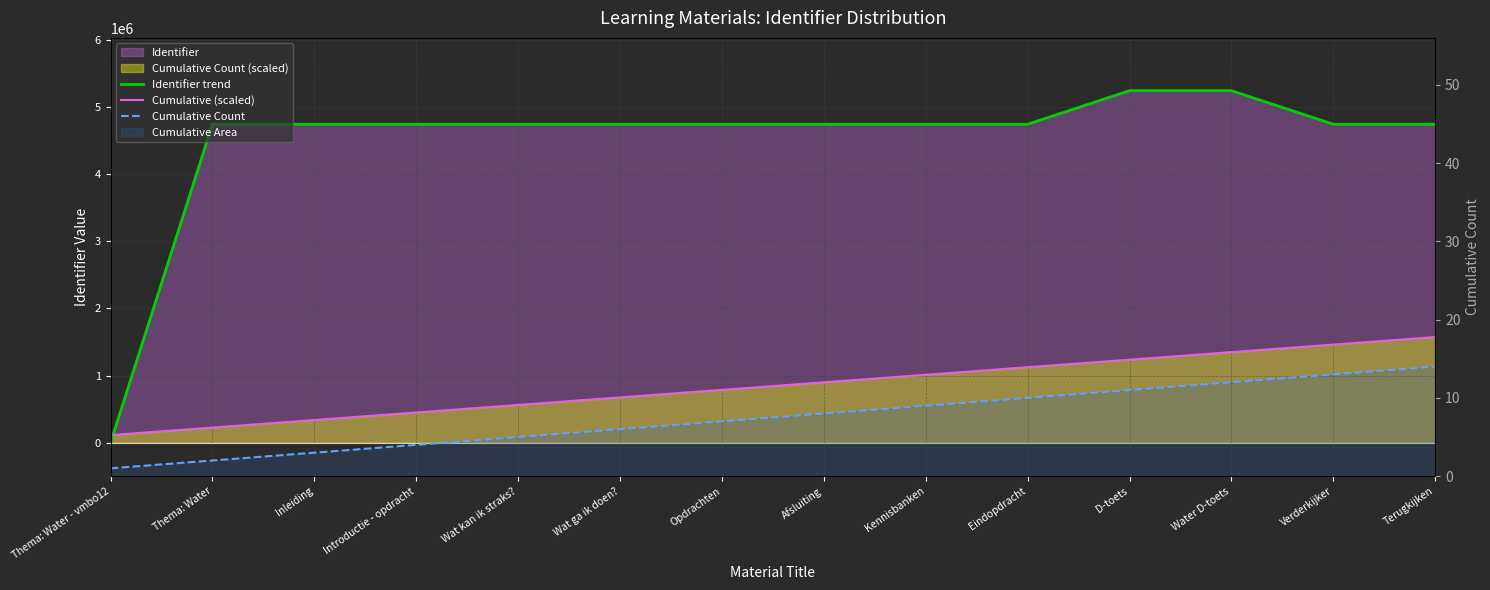

What is the label of the 3rd point from the right?

Water D-toets